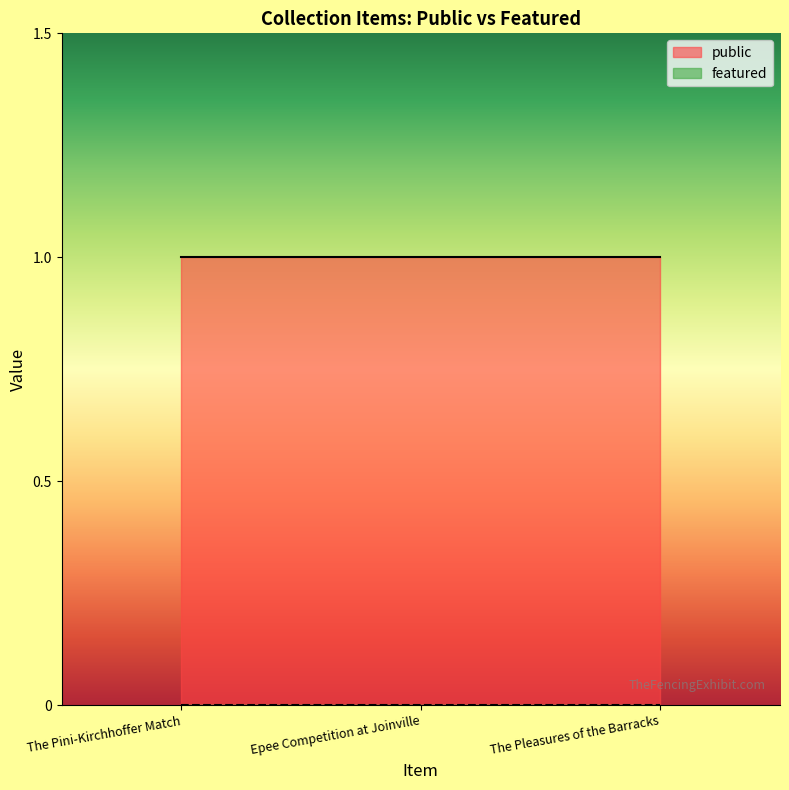

At which category is the sum across all series the highest?

The Pini-Kirchhoffer Match